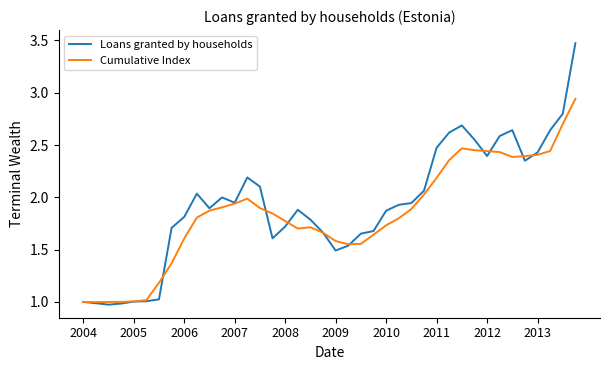

Rank the series by their maximum value, from lowest to highest.

Cumulative Index, Loans granted by households